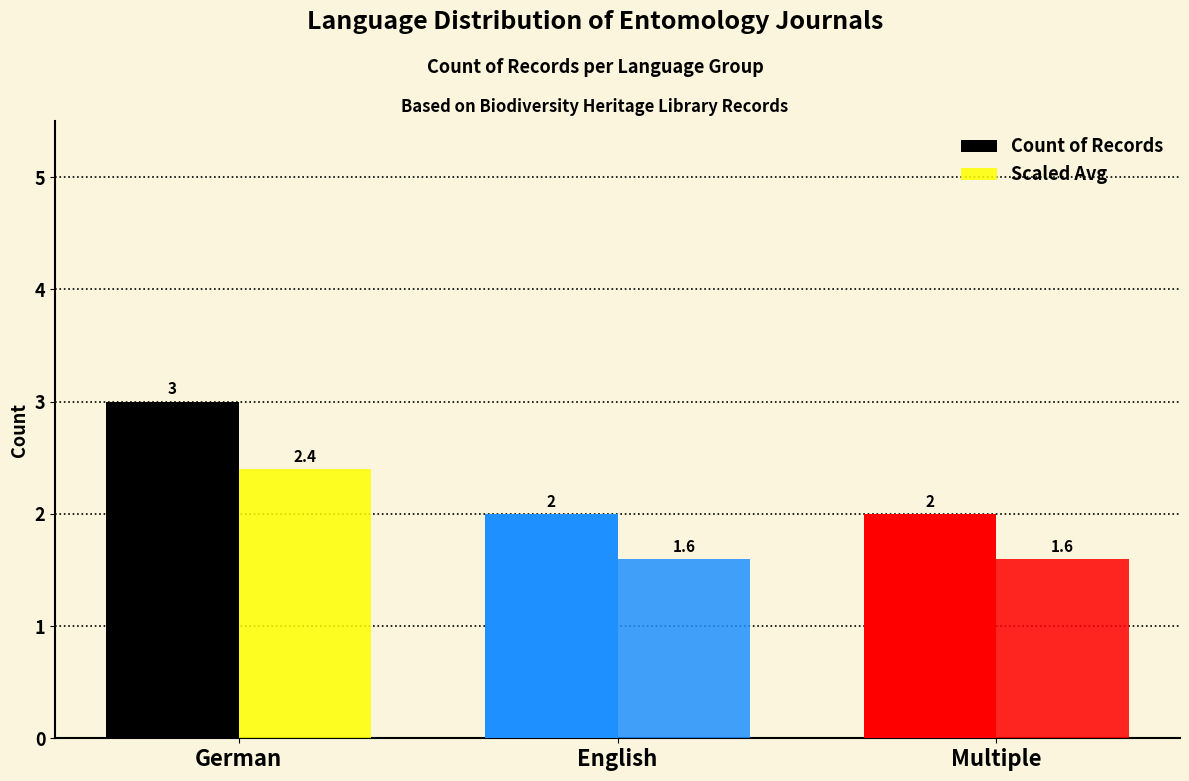

What is the approximate value of Count of Records at English?

2.0